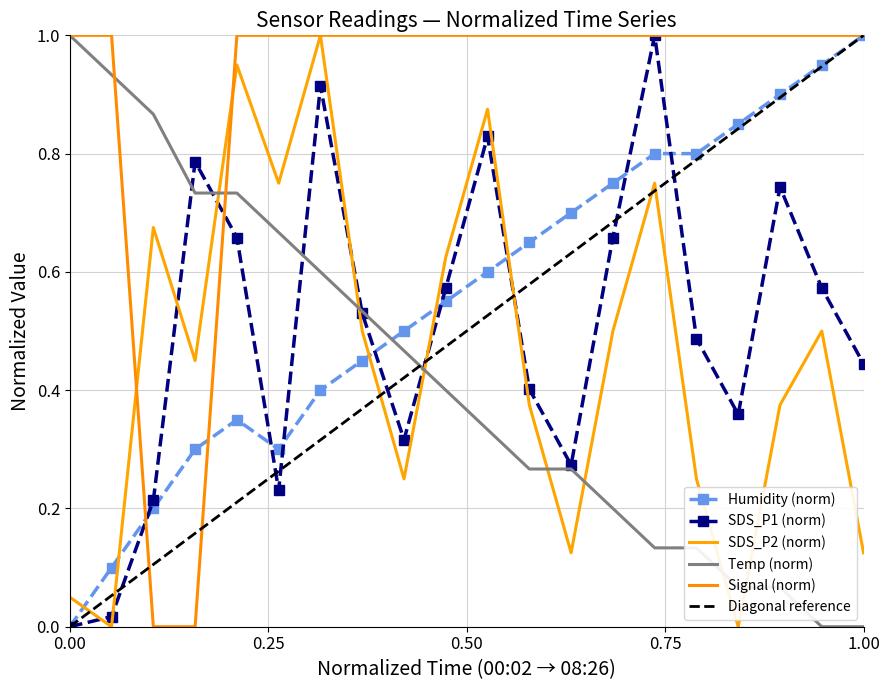

Which category has the highest value in the Temp (norm) series?

0.00